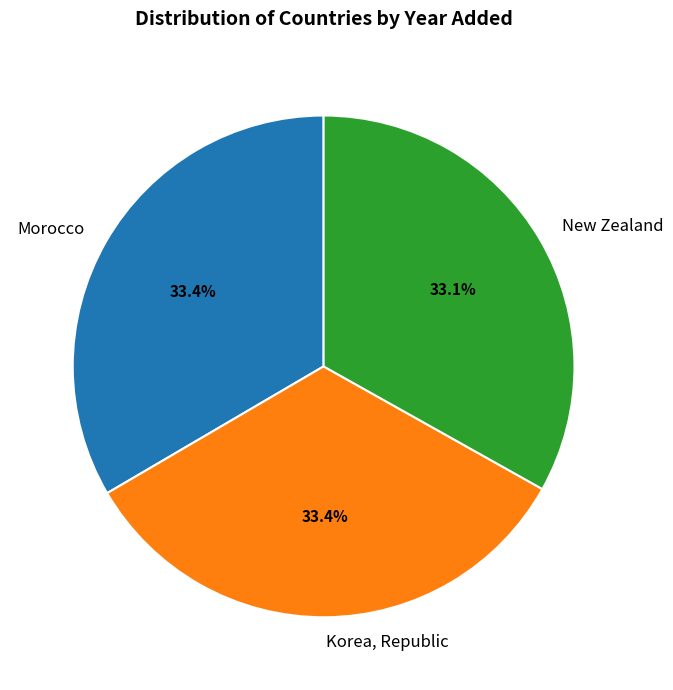

Does Morocco represent more than half of the total?

No